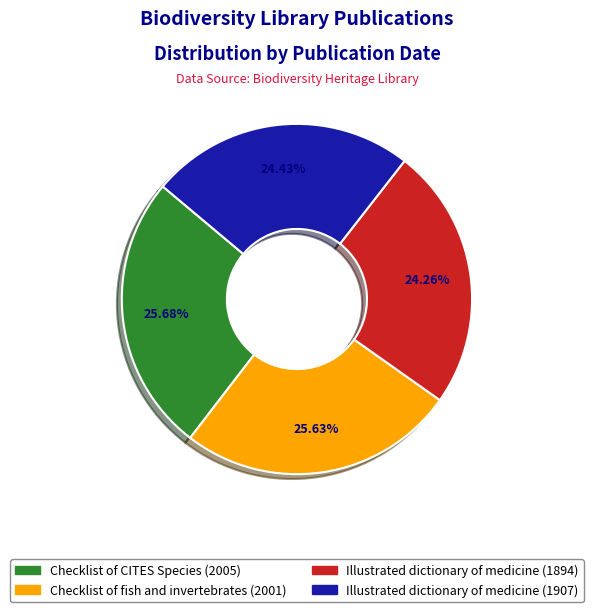

To the nearest percent, what is the average slice percentage?

25%